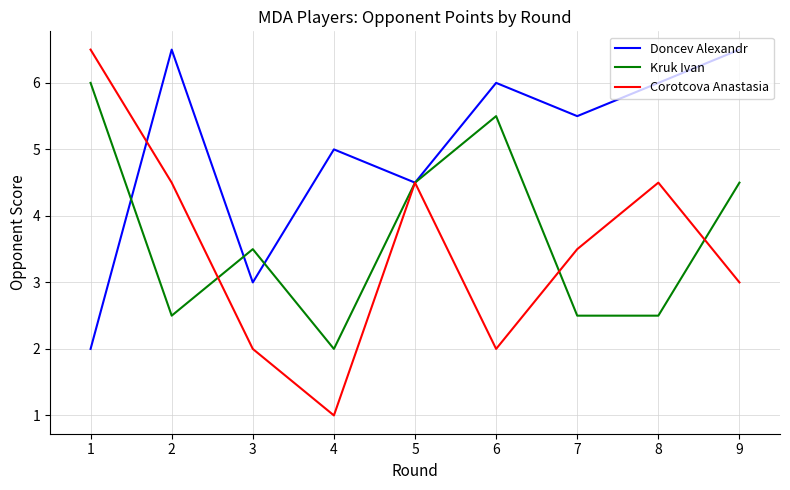

Is the value of Kruk Ivan at 2 greater than the value of Corotcova Anastasia at 2?

No